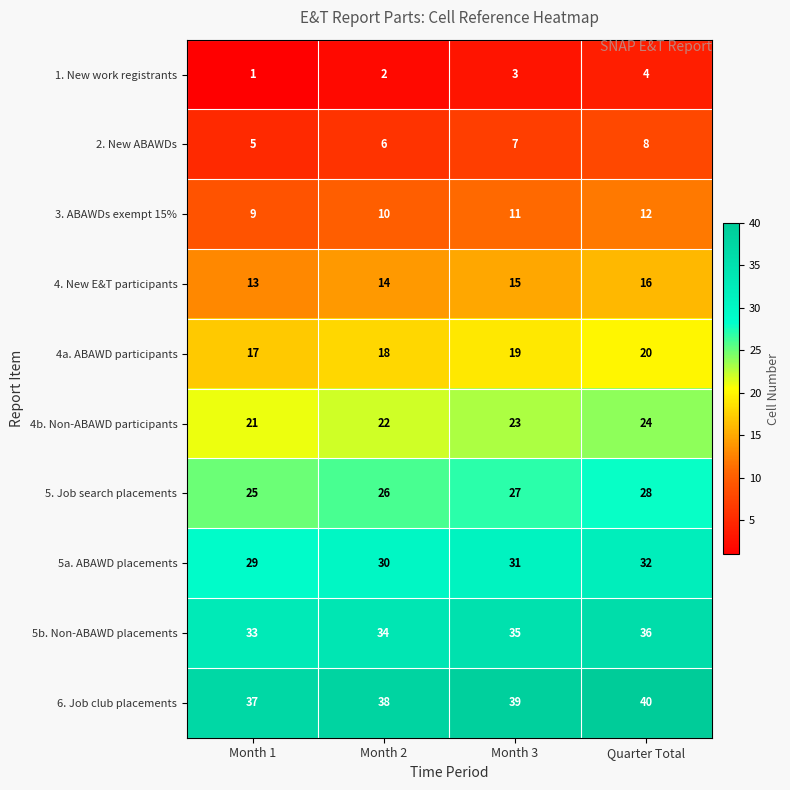

How many categories are shown in the chart?

4